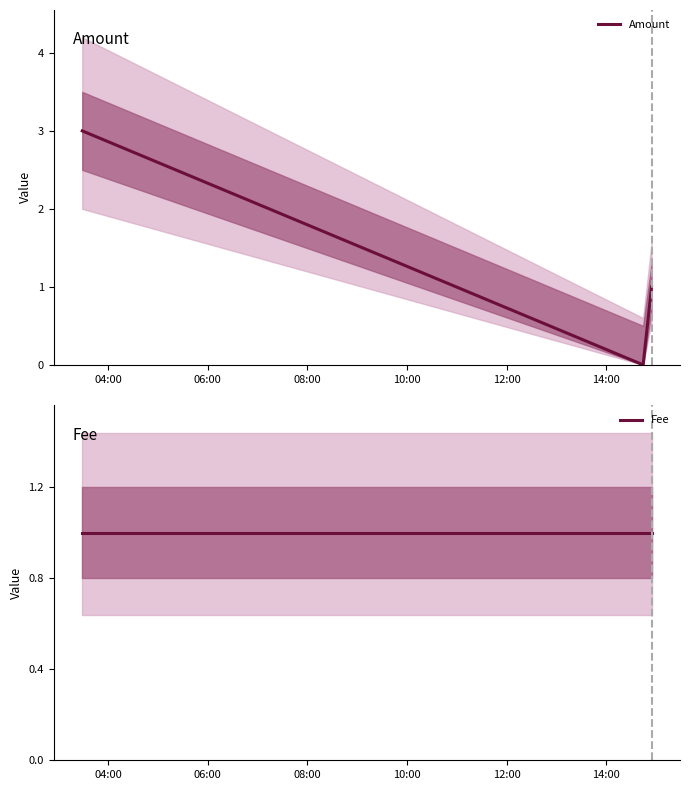

Is the value of Amount at 04:00 greater than the value of Fee at 06:00?

Yes